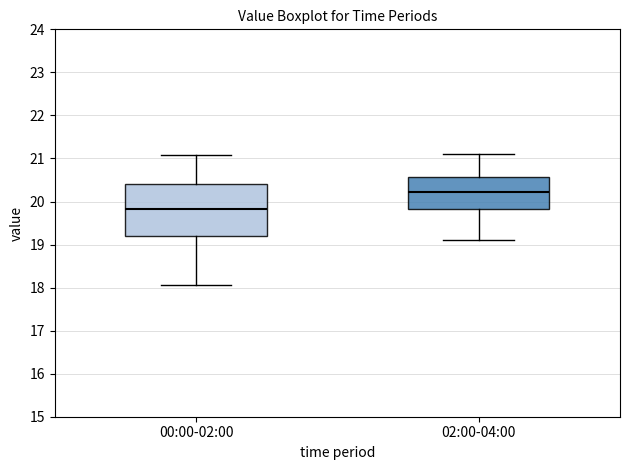

Reading left to right, read every box against the y-axis: the position of its median line, the range the box covers, and the ends of its whiskers. The values are not printed on the chart, so give them approximately, as read against the axis.

00:00-02:00: median 19.8, box 19.2 to 20.4, whiskers 18.1 to 21.1
02:00-04:00: median 20.2, box 19.8 to 20.6, whiskers 19.1 to 21.1